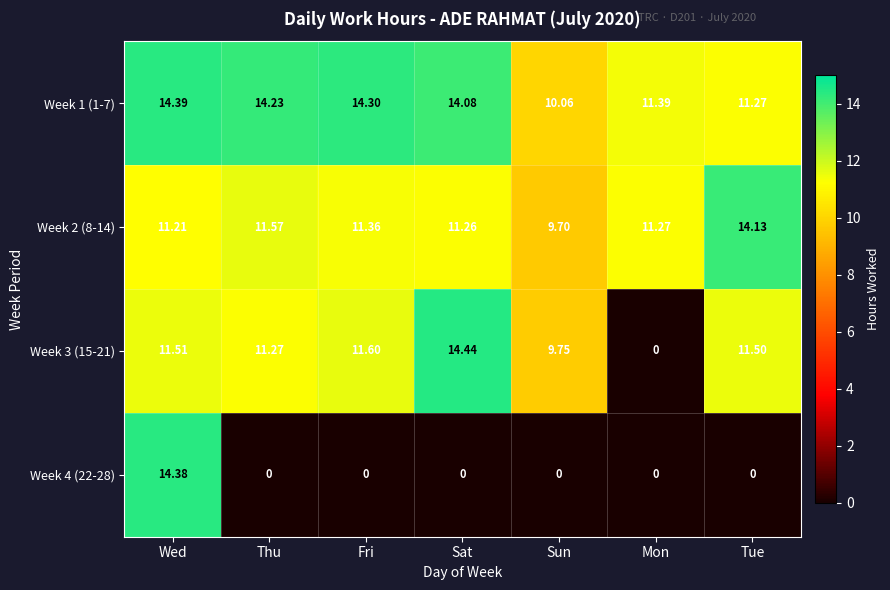

Where is Week 1 (1-7) nearest to the value 12?

Mon